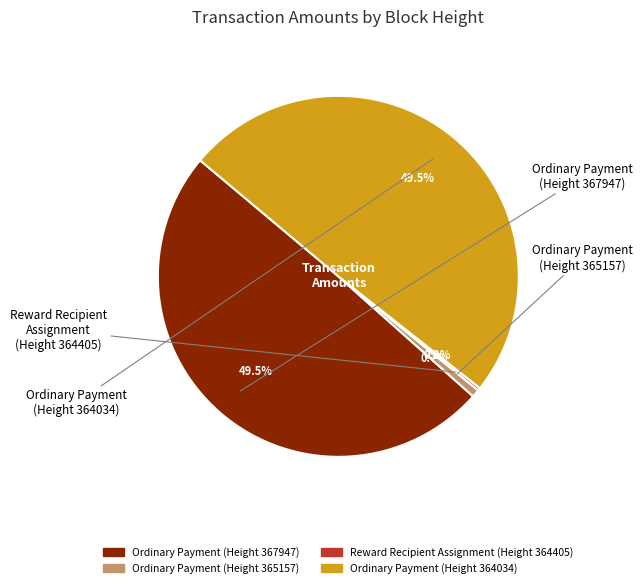

Is there any slice that represents more than half of the pie?

No